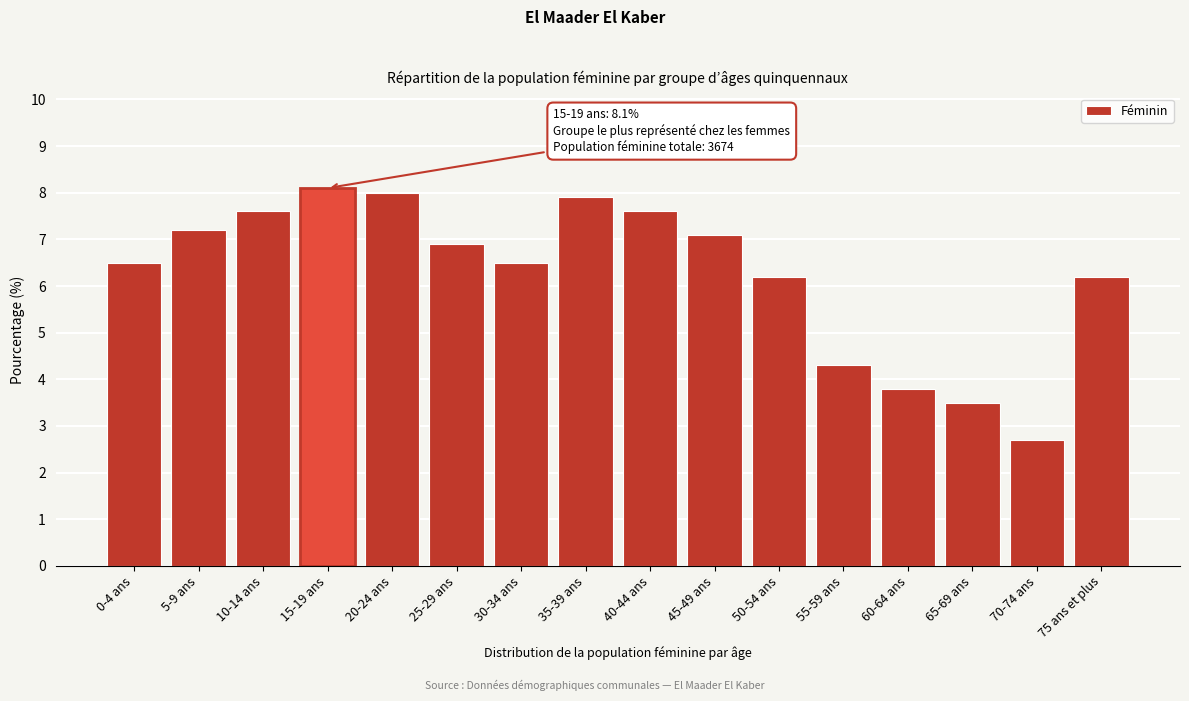

Reading left to right, extract all data points from this chart.

0-4 ans=6.5	5-9 ans=7.2	10-14 ans=7.6	15-19 ans=8.1	20-24 ans=8.0	25-29 ans=6.9	30-34 ans=6.5	35-39 ans=7.9	40-44 ans=7.6	45-49 ans=7.1	50-54 ans=6.2	55-59 ans=4.3	60-64 ans=3.8	65-69 ans=3.5	70-74 ans=2.7	75 ans et plus=6.2